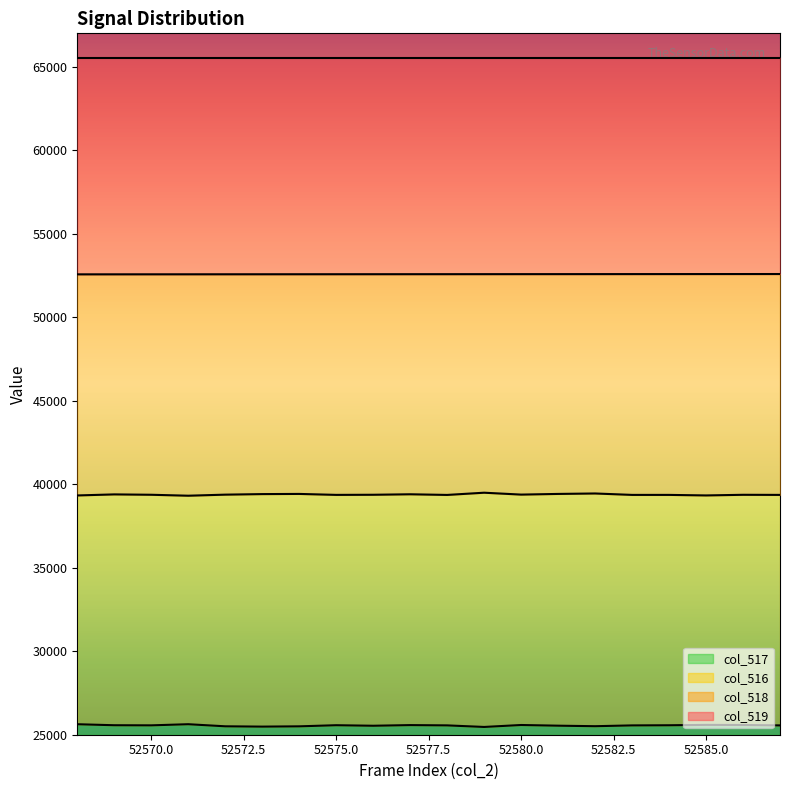

The value of col_518 at 52580 is 52580. True or false?

True